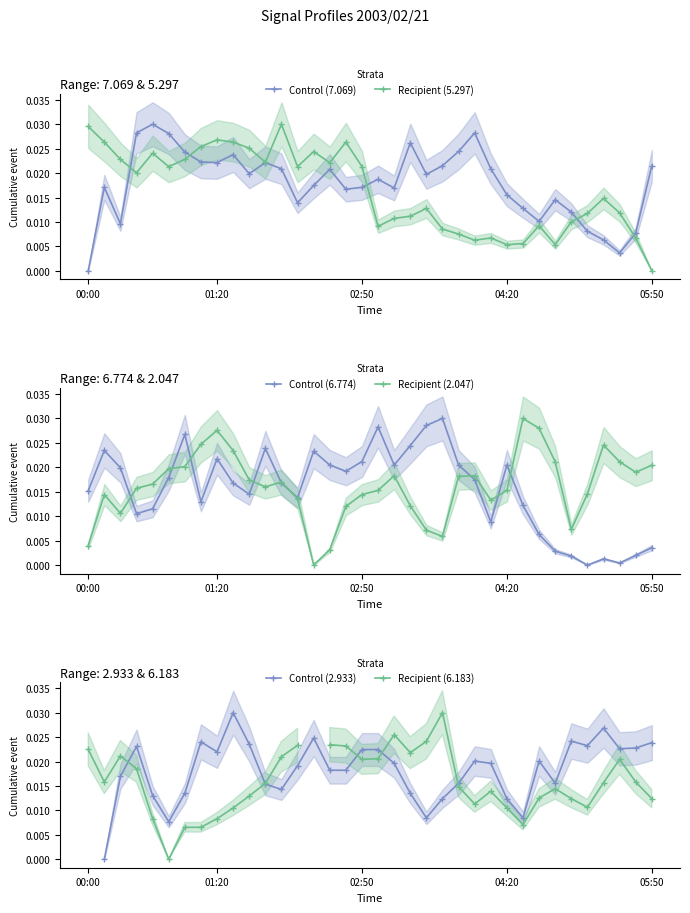

How many positive values does the Control (6.774) series have?

35